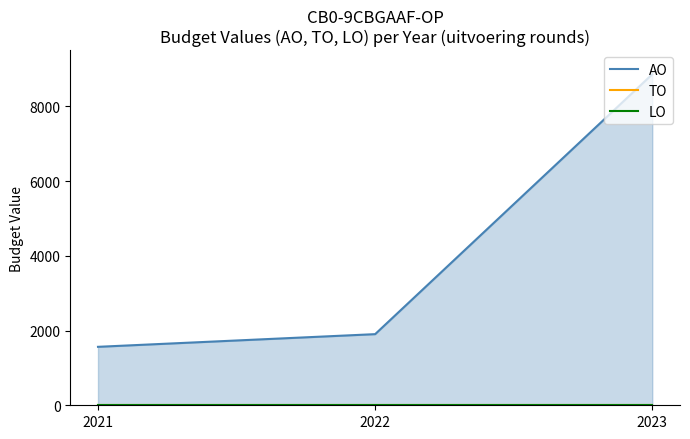

Which series has the largest total across all categories?

AO